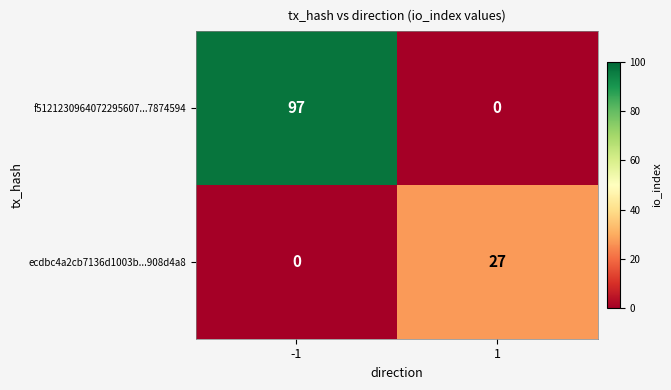

What is the total value across all series at -1?

97